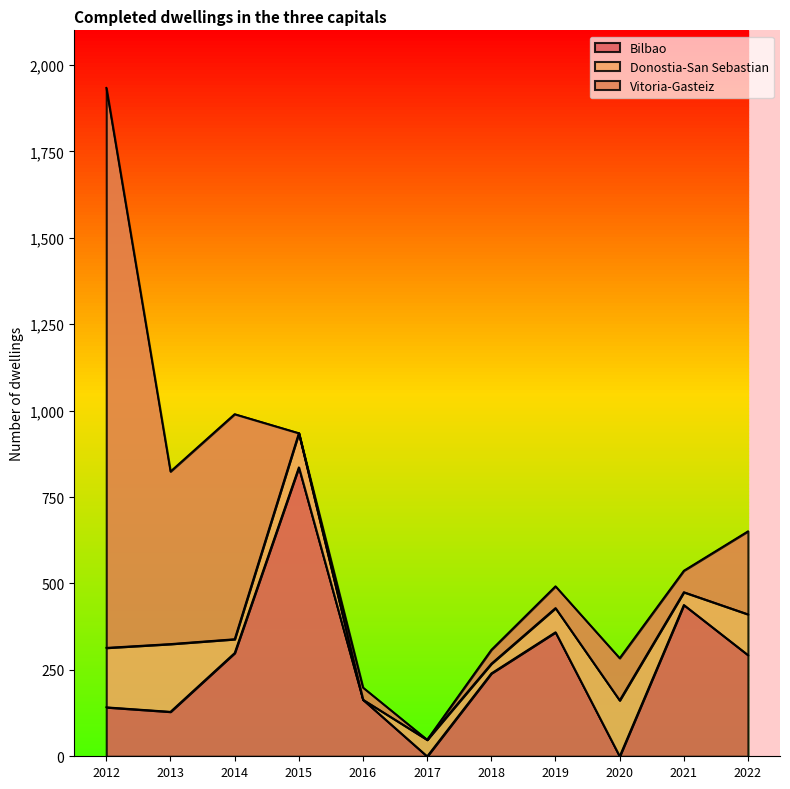

Reading right to left, what are all the values shown in this chart?

Bilbao: 293	438	0	359	240	0	164	836	299	129	142
Donostia-San Sebastian: 118	37	162	70	28	48	0	99	40	196	172
Vitoria-Gasteiz: 240	62	122	63	40	0	35	0	651	499	1620